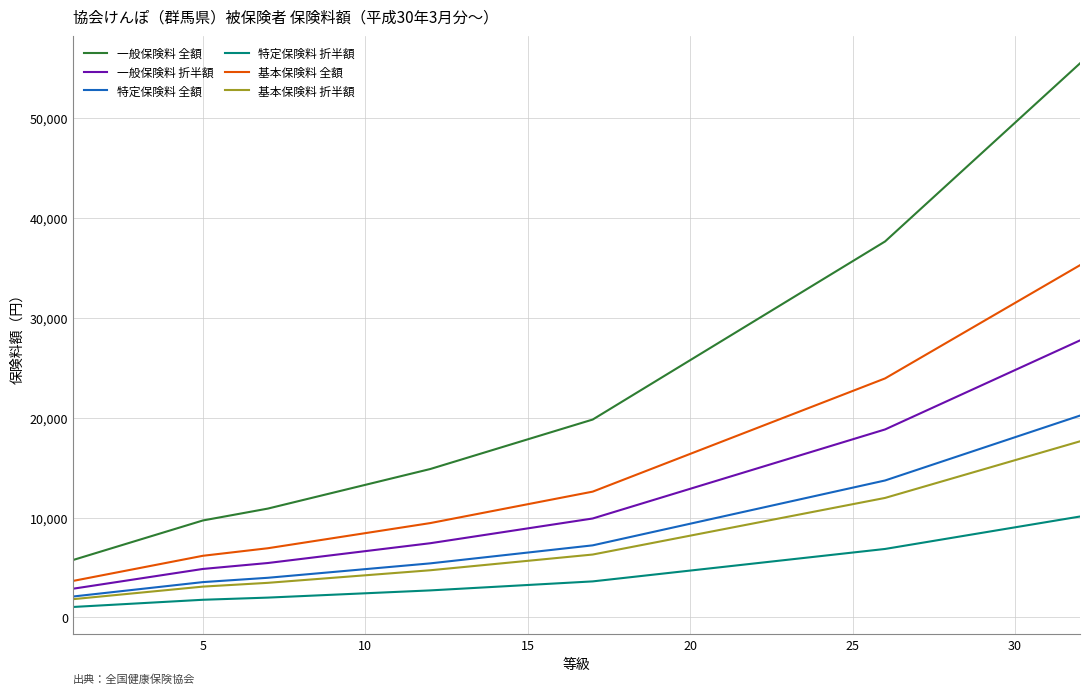

What is the highest value of the 基本保険料 折半額 series?

17640.0